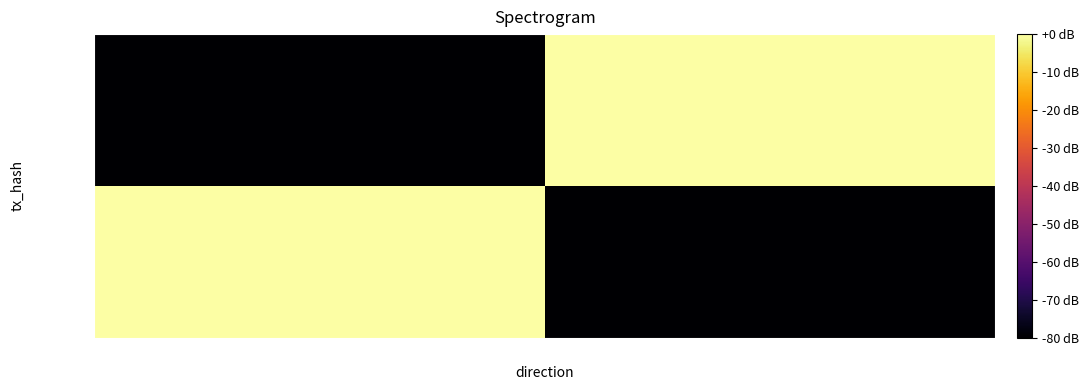

Reading right to left, list all the values displayed in this chart.

8dd86067…: 1=-80.0	-1=0.0
a59de0f6…: 1=-0.0	-1=-80.0